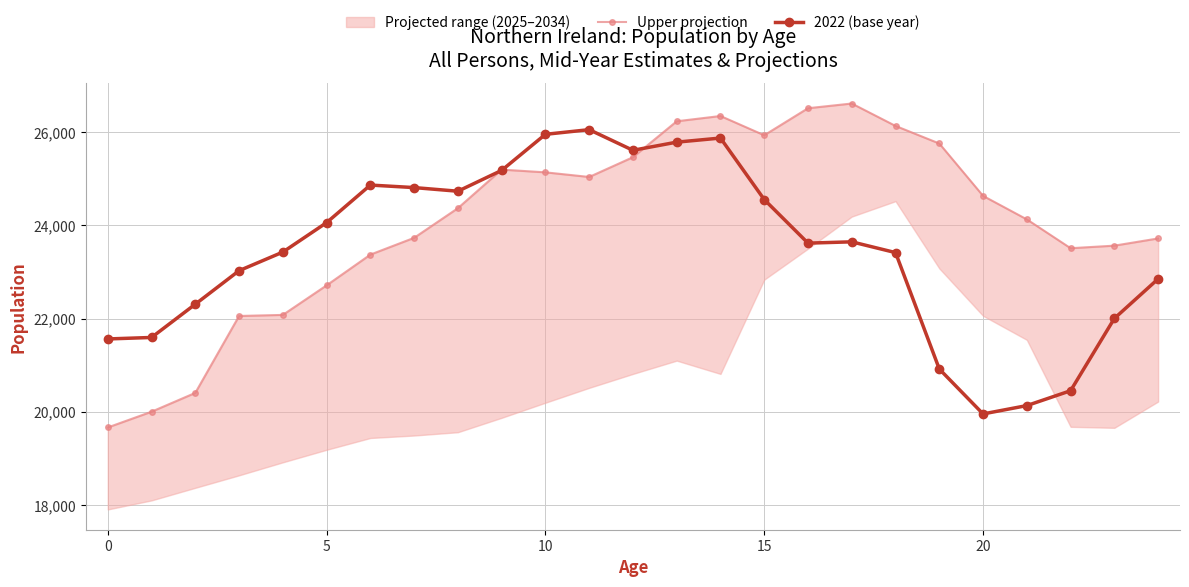

What is the sum of all Upper projection values?

602374